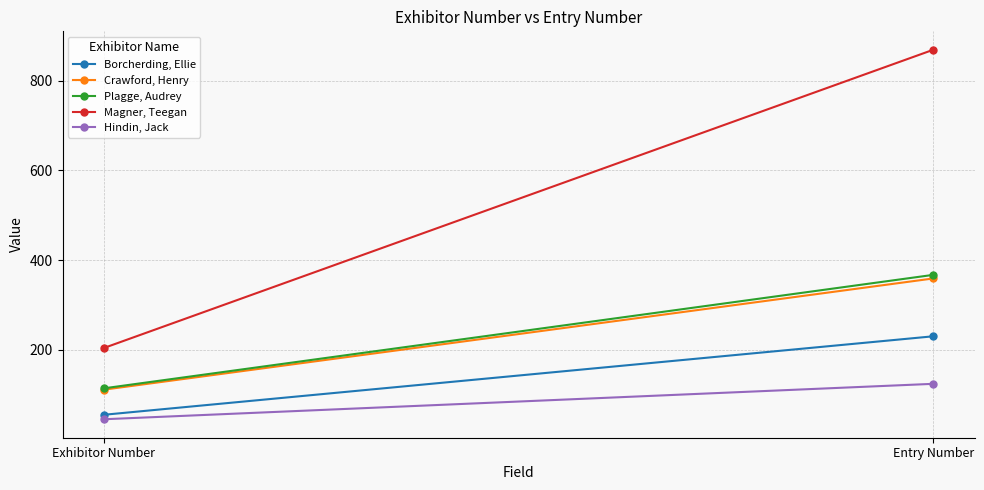

Reading left to right, extract all data points from this chart.

Borcherding, Ellie: 55	230
Crawford, Henry: 111	359
Plagge, Audrey: 114	367
Magner, Teegan: 204	869
Hindin, Jack: 45	124